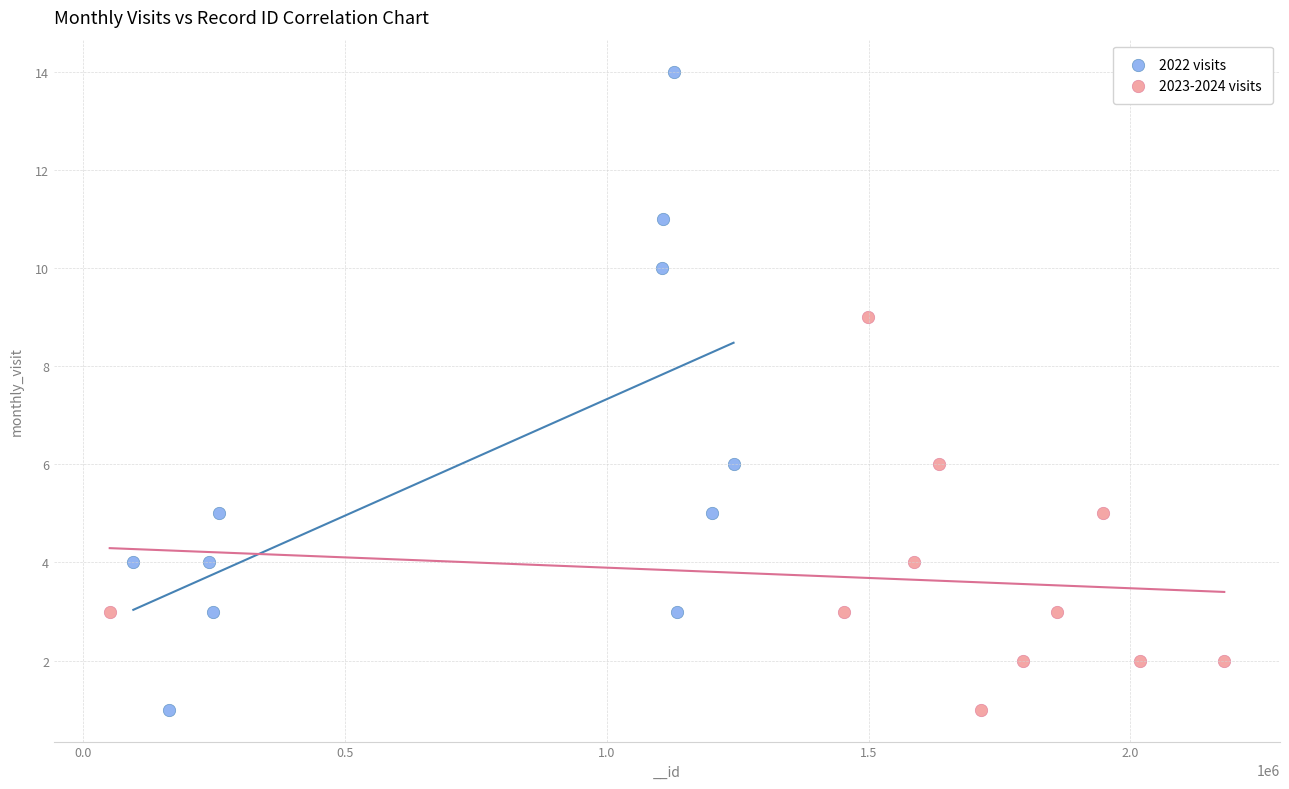

Which series contains the highest Y value?

2022 visits